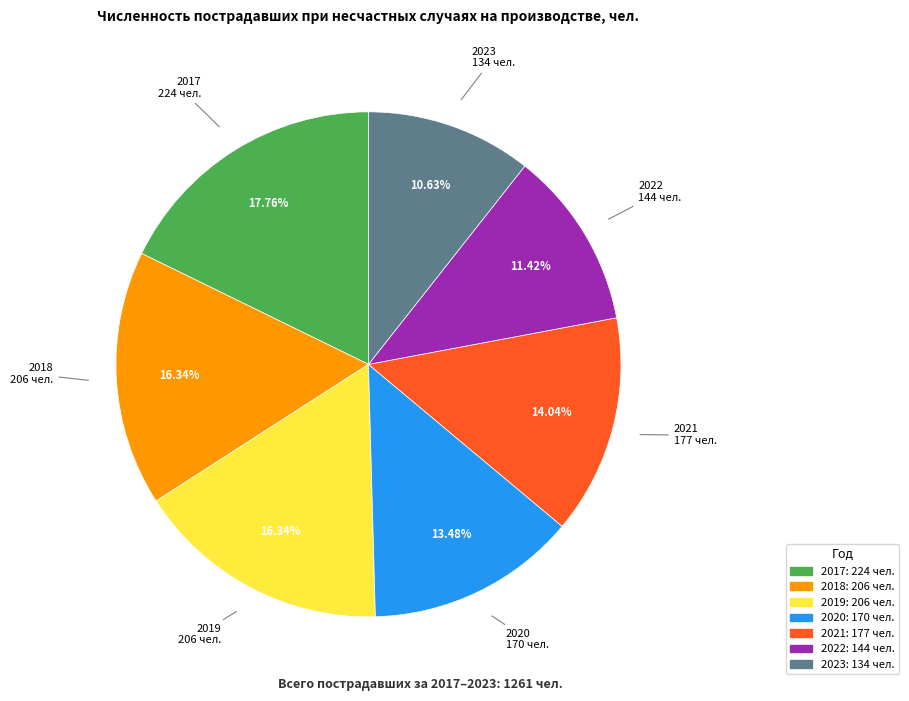

Does any single category account for the majority?

No